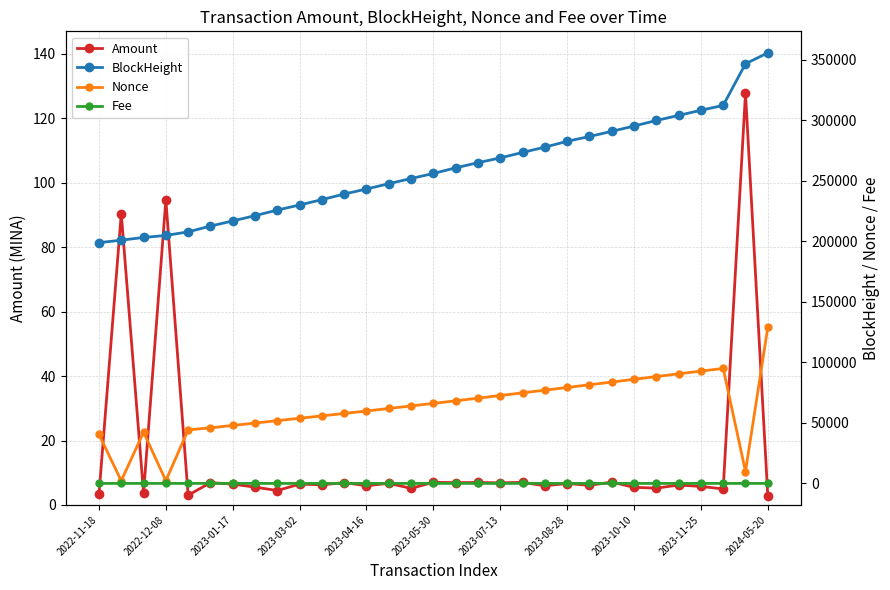

What are all the series names shown in the legend?

Amount, BlockHeight, Nonce, Fee